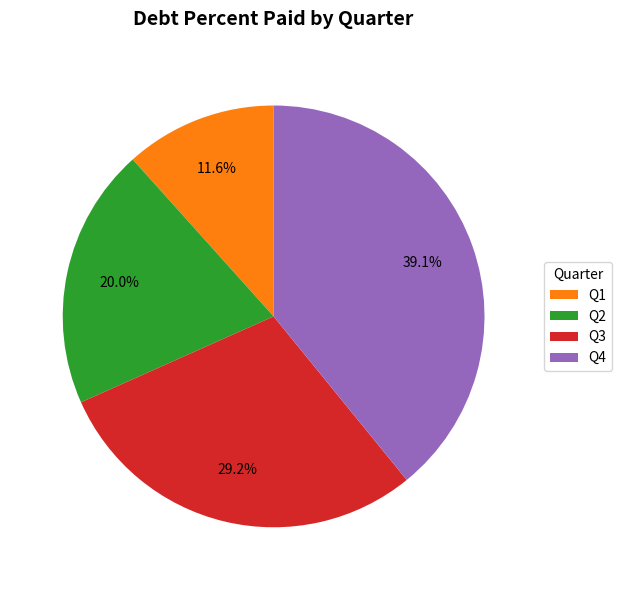

What portion of the pie excludes Q4?

60.9%